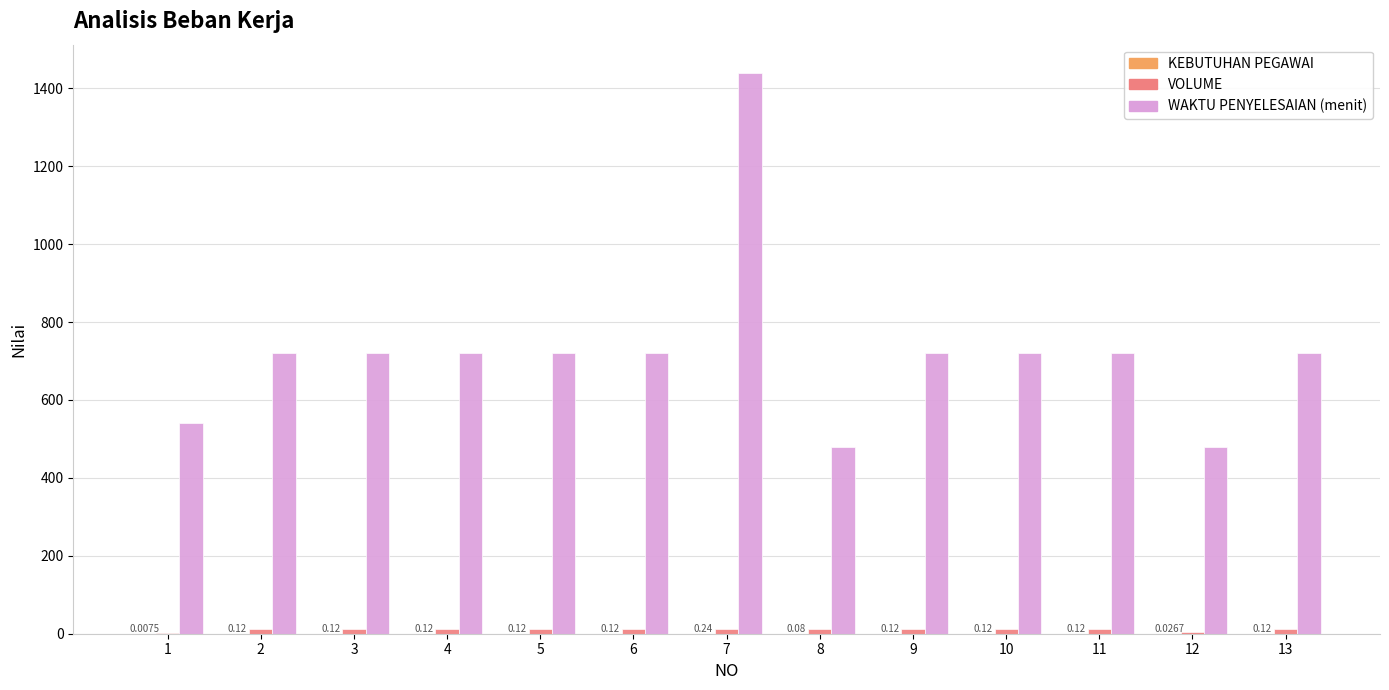

Are the bars horizontal?

No